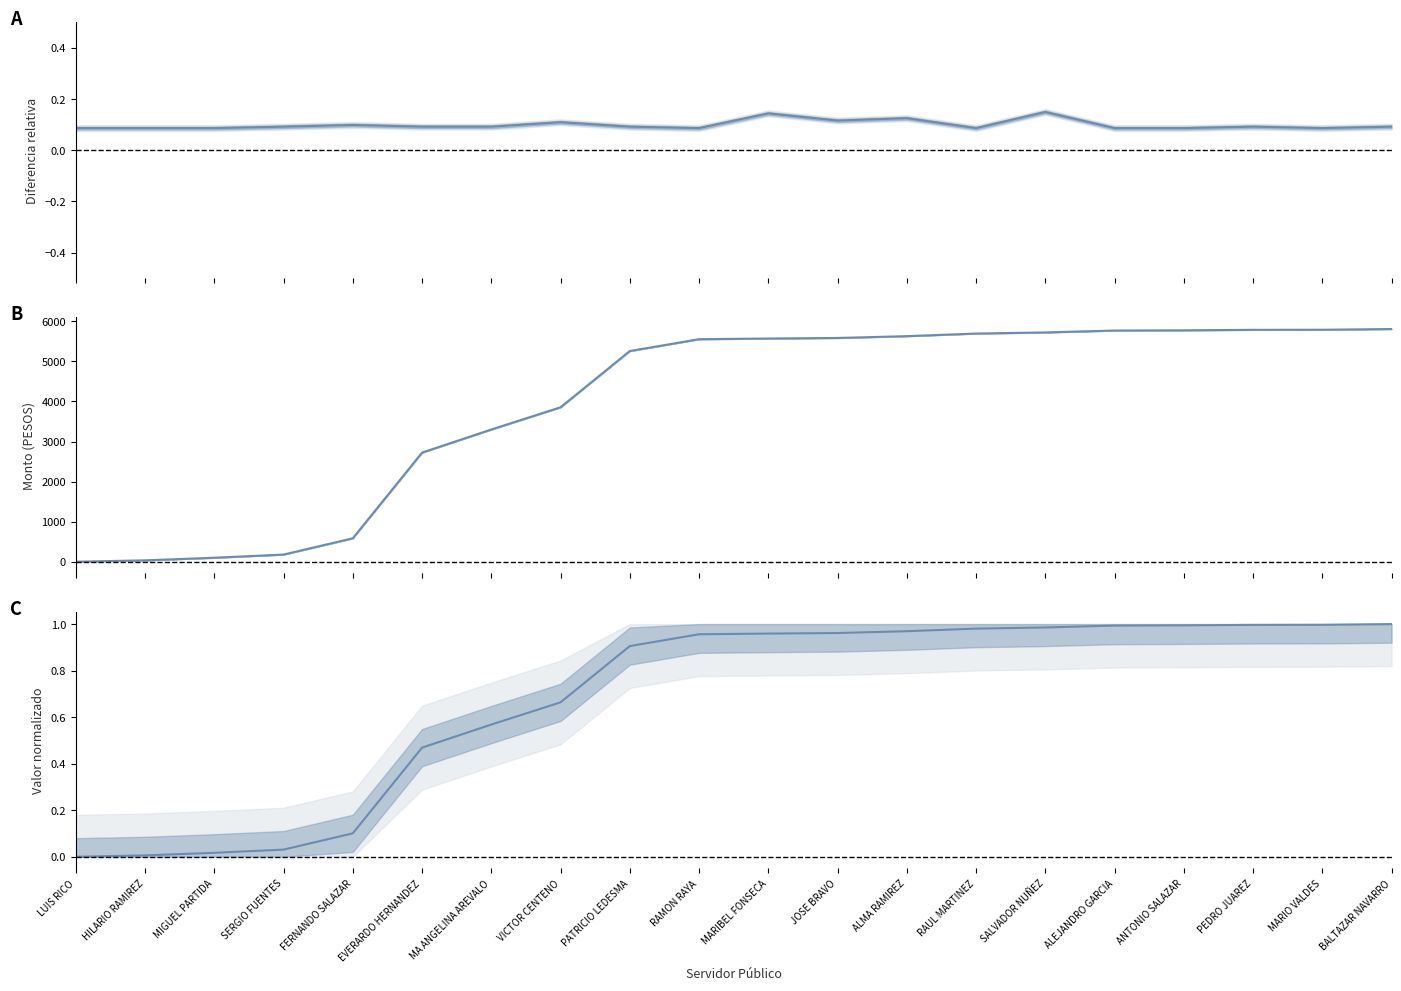

What is the greatest value displayed?

5807.0